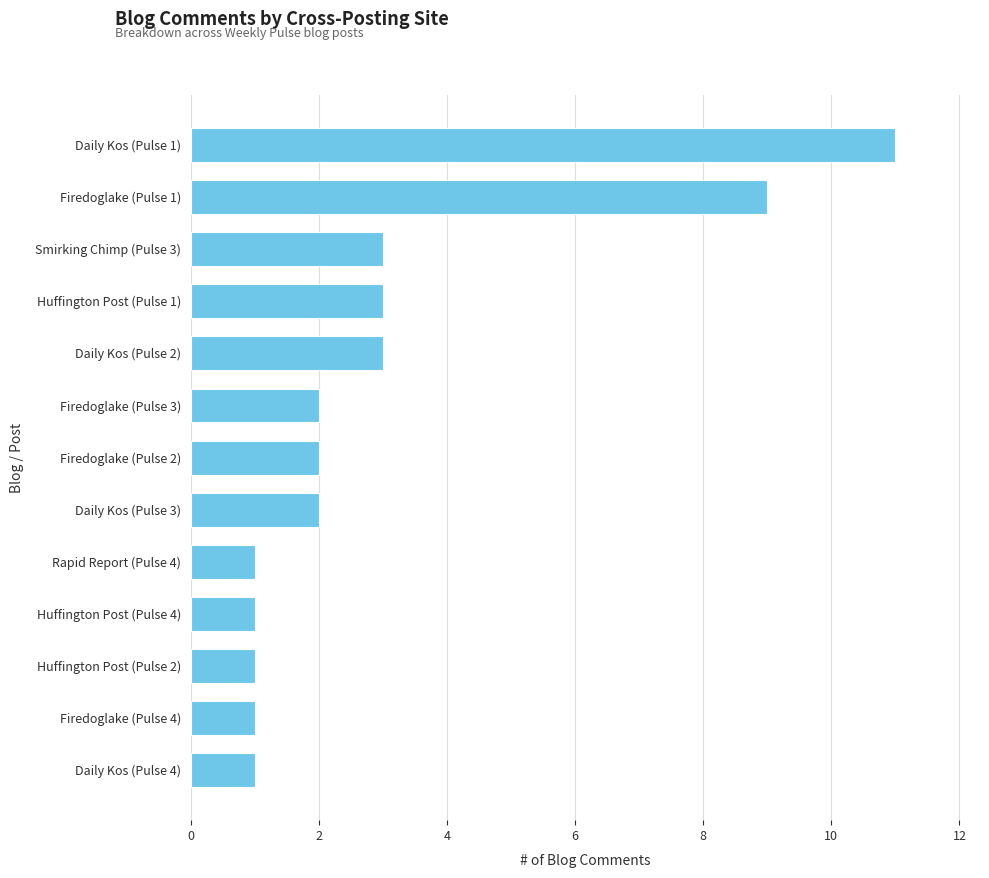

Which label corresponds to the largest value in the chart?

Daily Kos (Pulse 1)